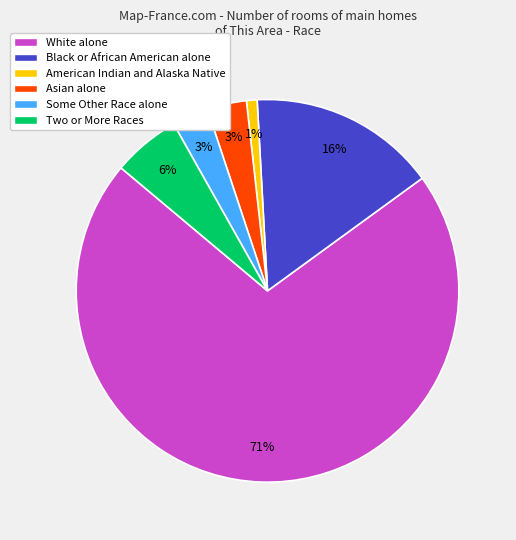

To the nearest percent, what is the difference between the largest and smallest slice percentages?

70%